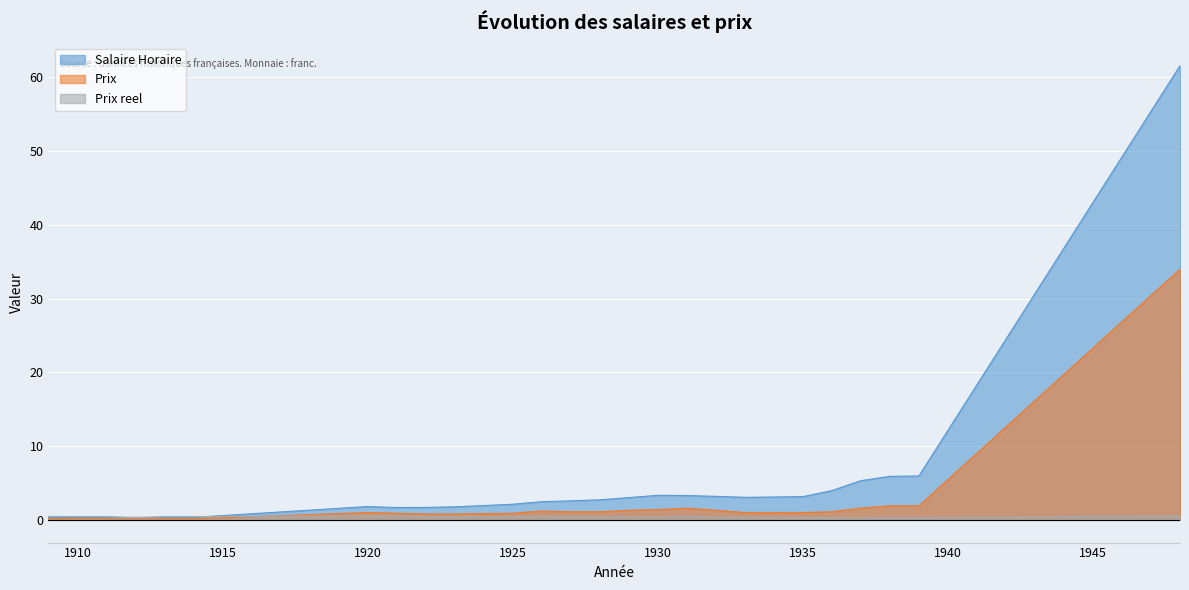

At which category is the sum across all series the highest?

1948